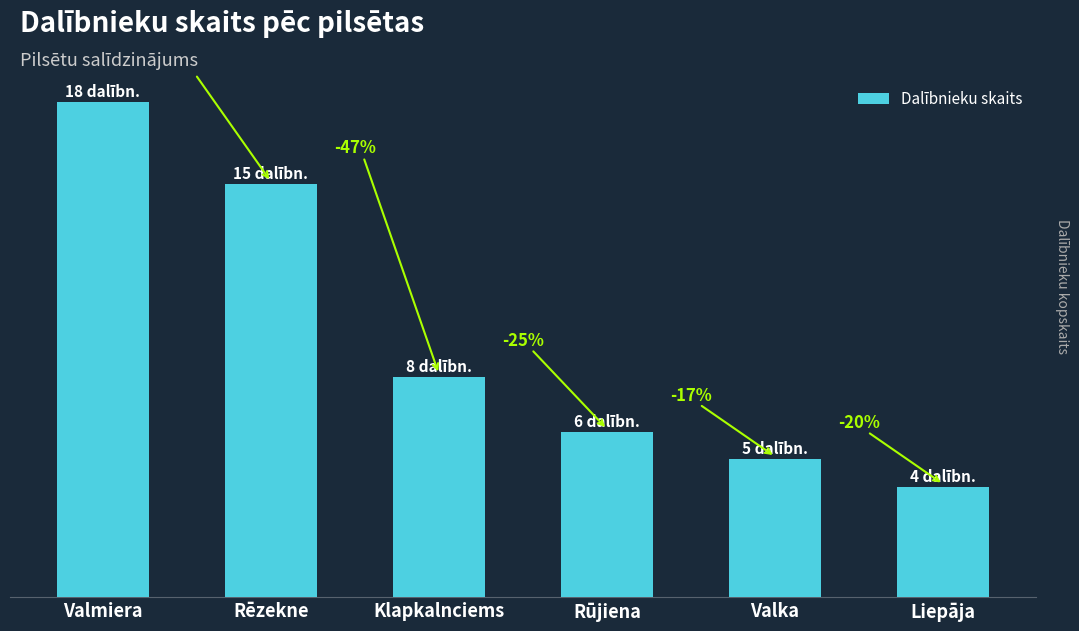

What is the label of the 1st bar from the right?

Liepāja